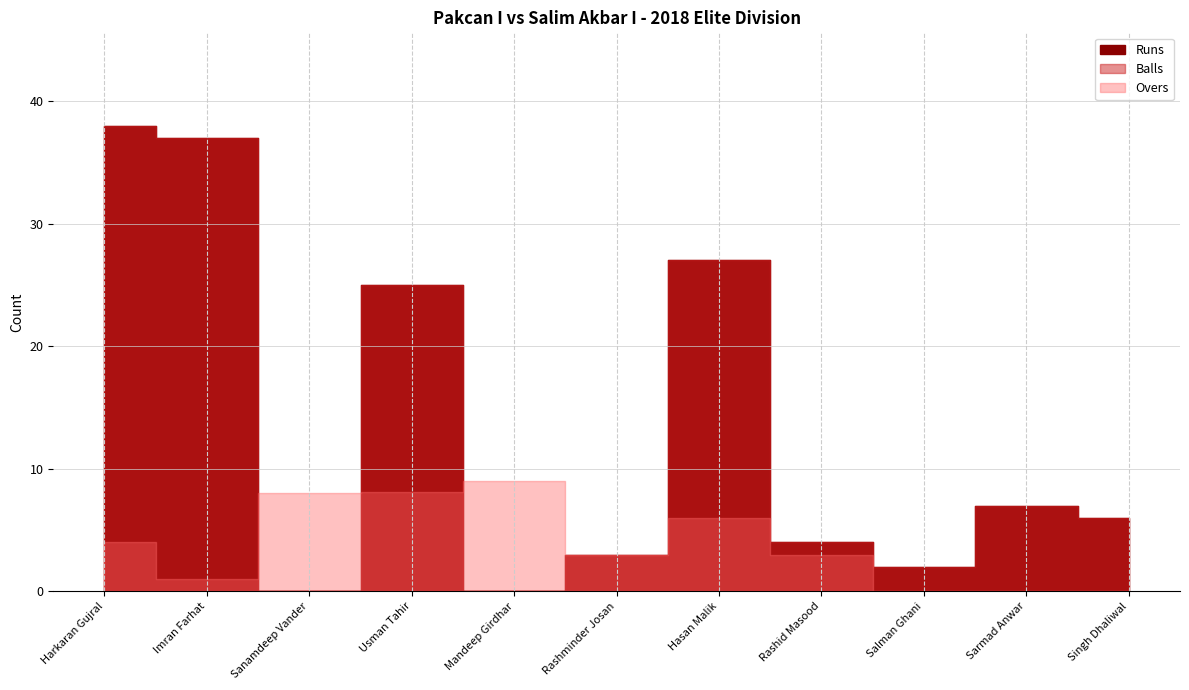

Which category has the highest value across all series?

Harkaran Gujral